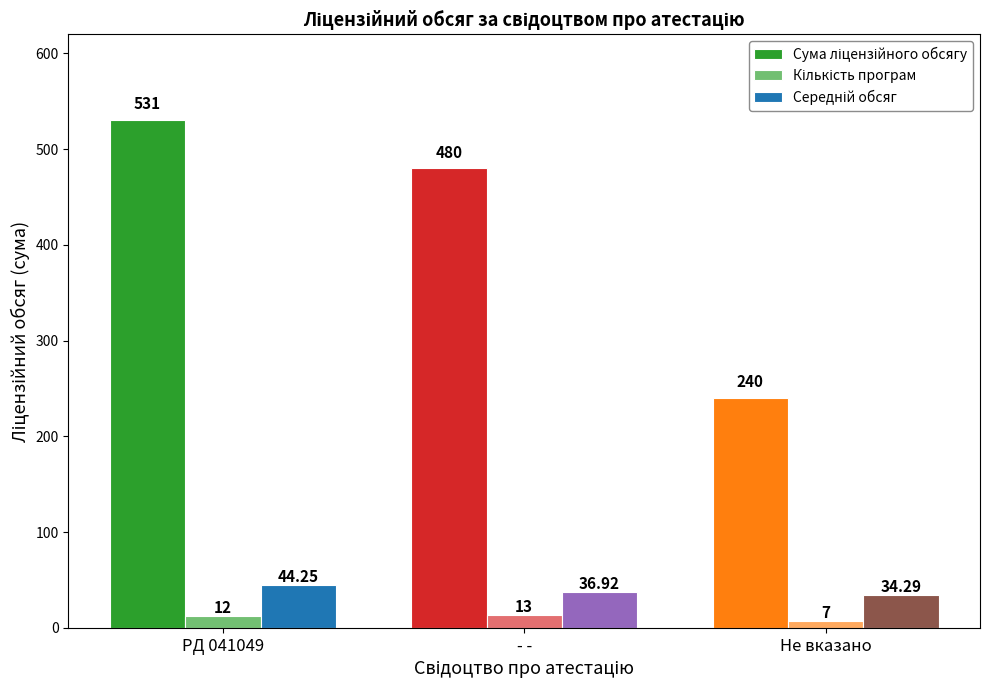

Reading left to right, transcribe all the data shown in this chart.

Сума ліцензійного обсягу: 531.0	480.0	240.0
Кількість програм: 12.0	13.0	7.0
Середній обсяг: 44.2	36.9	34.3